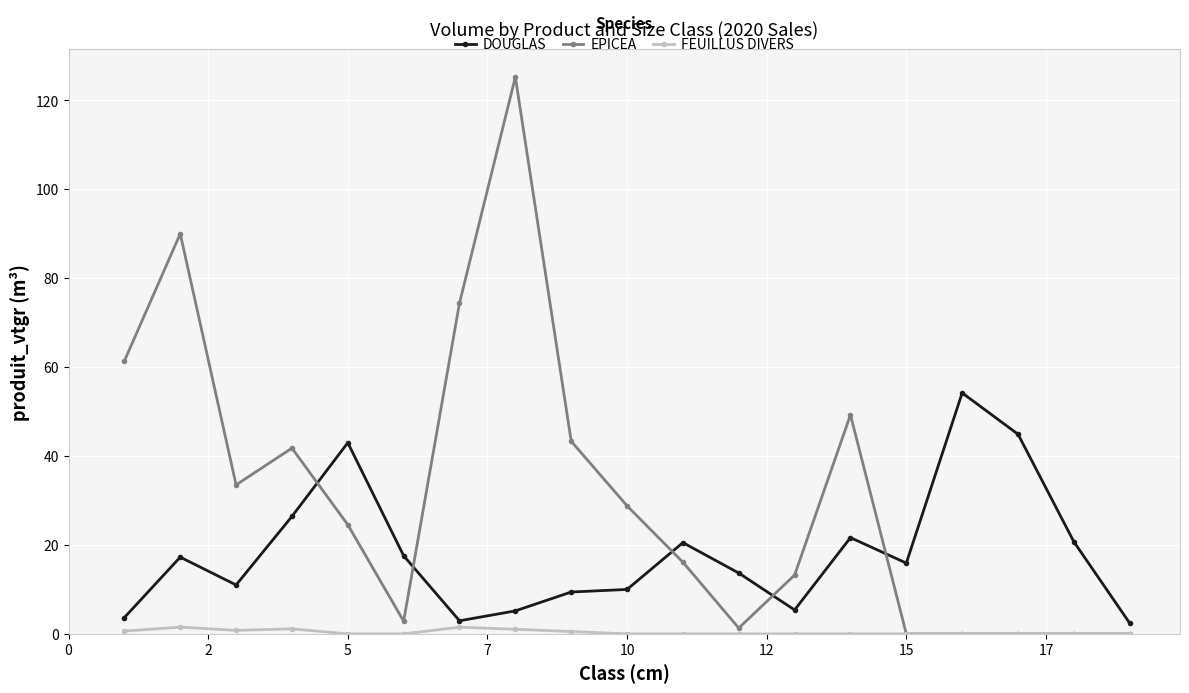

Does the chart display data point markers on the line(s)?

Yes